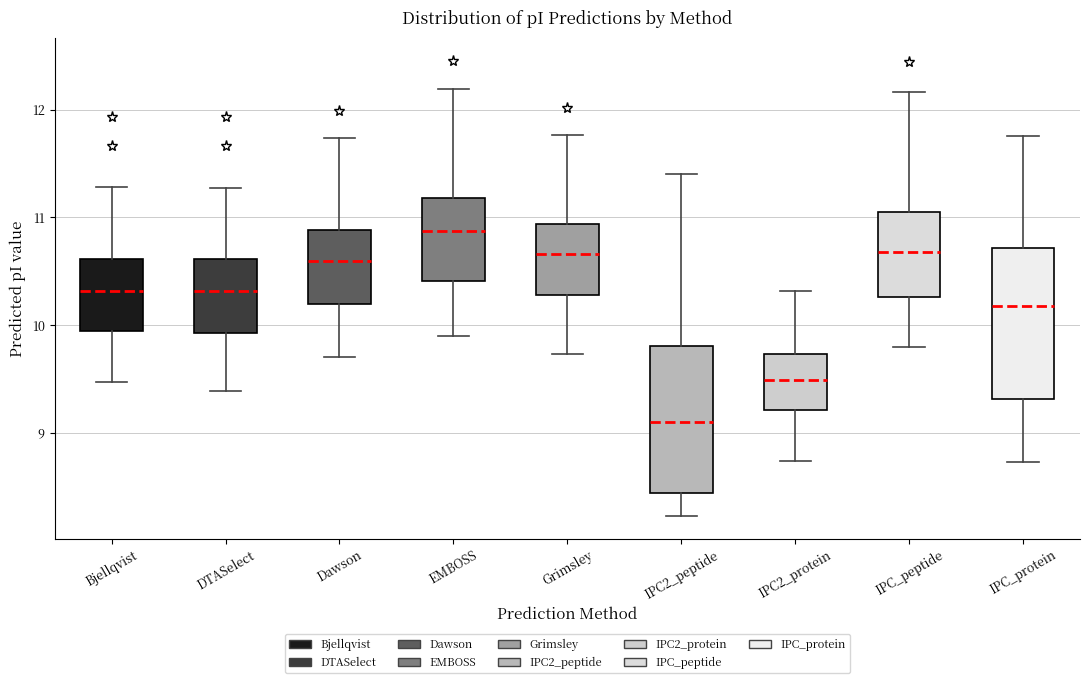

Reading left to right, transcribe this box plot: for each box, give where its median line is, the range the box spans, and where its two whiskers end, as read against the y-axis. The values are not printed on the chart, so give them approximately, as read against the axis.

Bjellqvist: median 10.3, box 9.9 to 10.6, whiskers 9.5 to 11.3
DTASelect: median 10.3, box 9.9 to 10.6, whiskers 9.4 to 11.3
Dawson: median 10.6, box 10.2 to 10.9, whiskers 9.7 to 11.7
EMBOSS: median 10.9, box 10.4 to 11.2, whiskers 9.9 to 12.2
Grimsley: median 10.7, box 10.3 to 10.9, whiskers 9.7 to 11.8
IPC2_peptide: median 9.1, box 8.4 to 9.8, whiskers 8.2 to 11.4
IPC2_protein: median 9.5, box 9.2 to 9.7, whiskers 8.7 to 10.3
IPC_peptide: median 10.7, box 10.3 to 11.0, whiskers 9.8 to 12.2
IPC_protein: median 10.2, box 9.3 to 10.7, whiskers 8.7 to 11.8